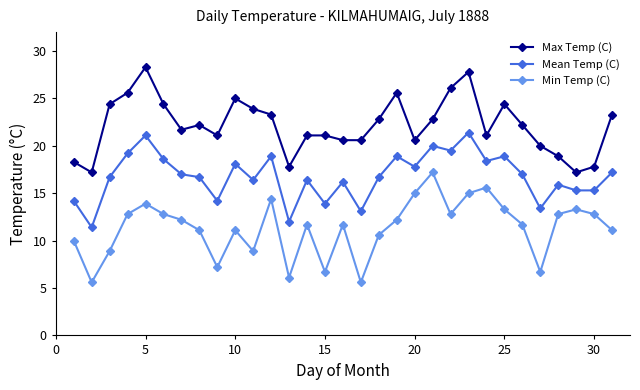

What is the value of the Mean Temp (C) point at the 4th from the left?

19.2